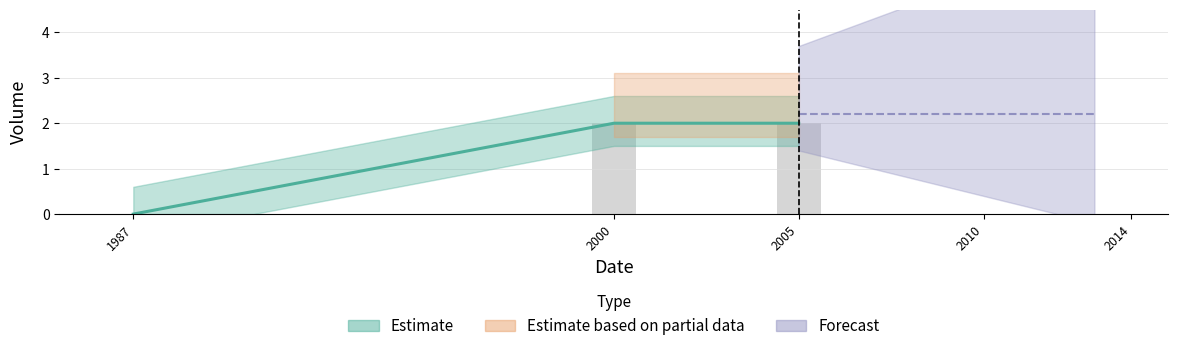

List the labels in order of value, largest first.

2005, 2000, 2000, 1987